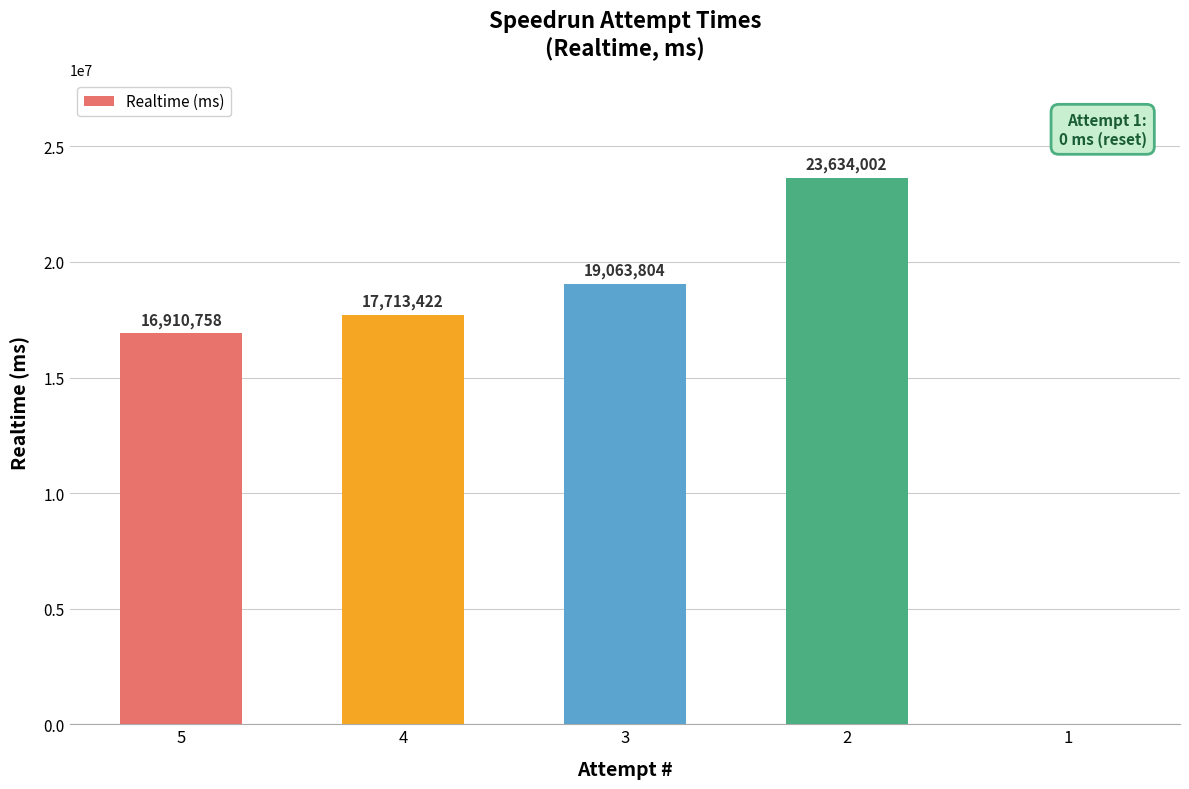

How many values are above zero?

4